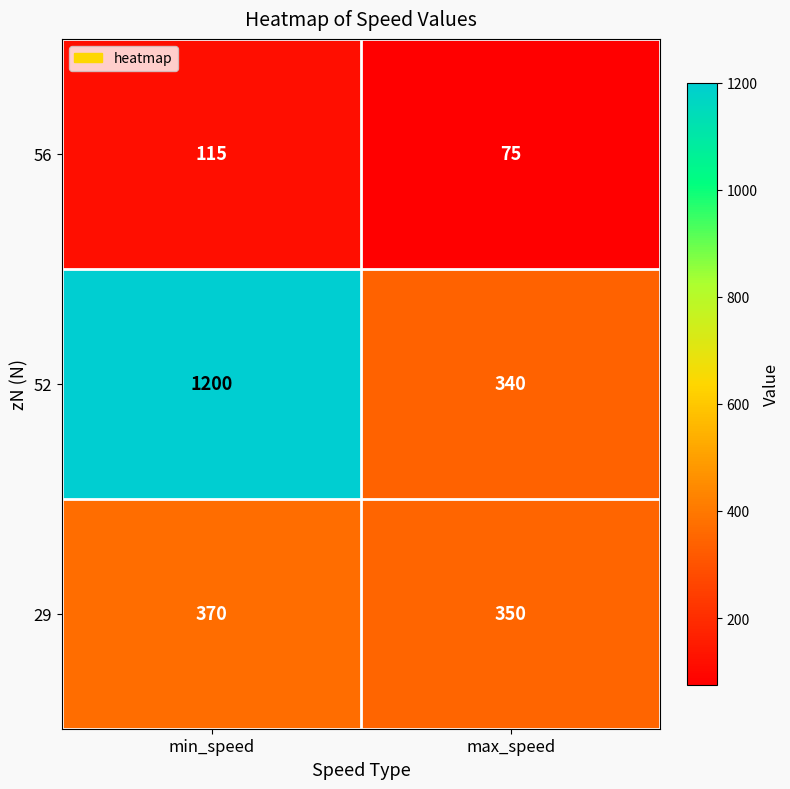

What is the difference between the 56 values at min_speed and max_speed?

40